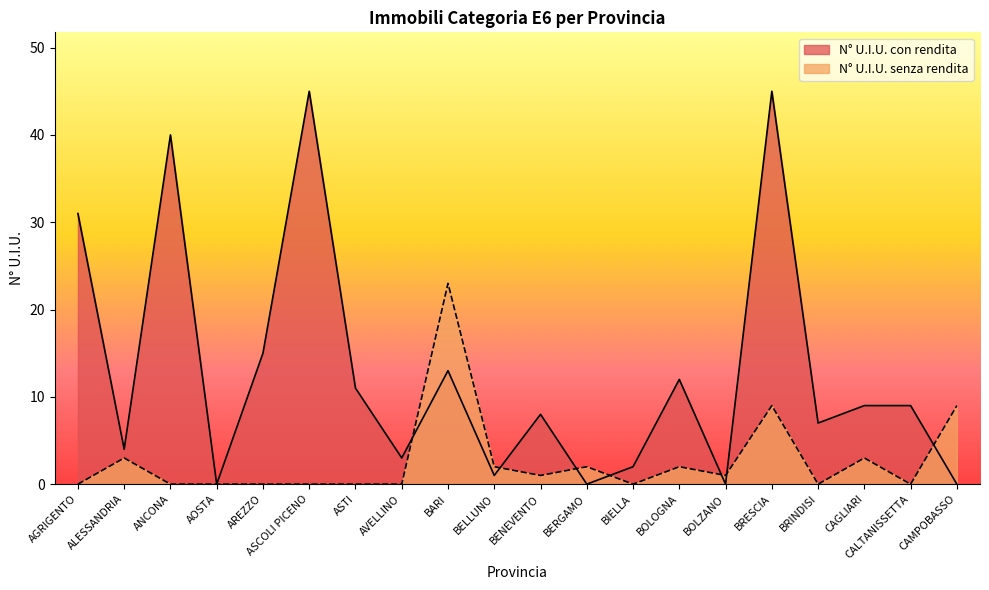

What is the label of the 7th point from the left?

ASTI